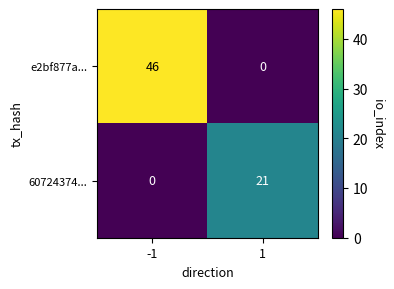

Count the number of categories in the chart.

2